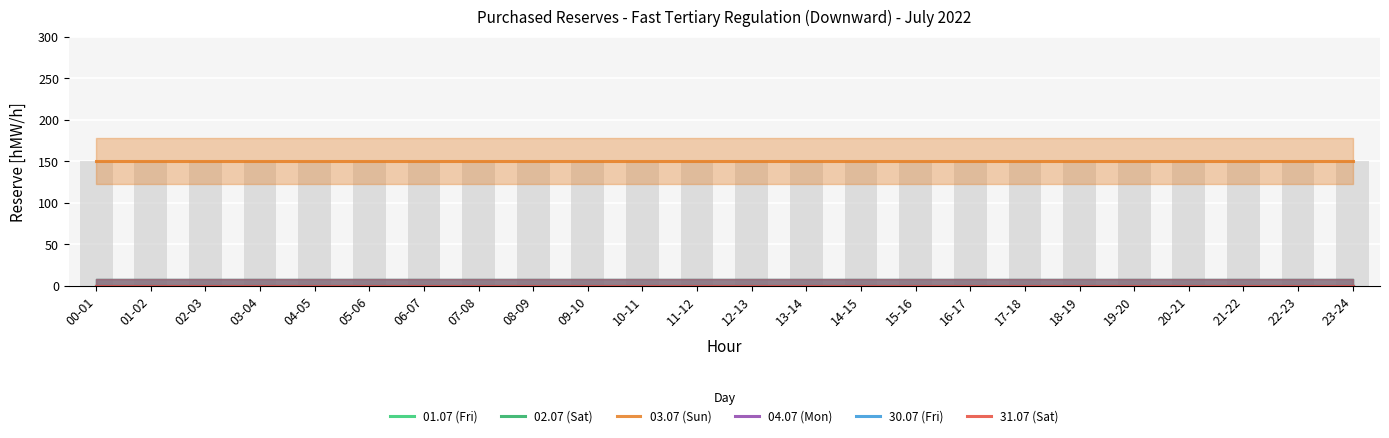

How many categories are shown in the chart?

24